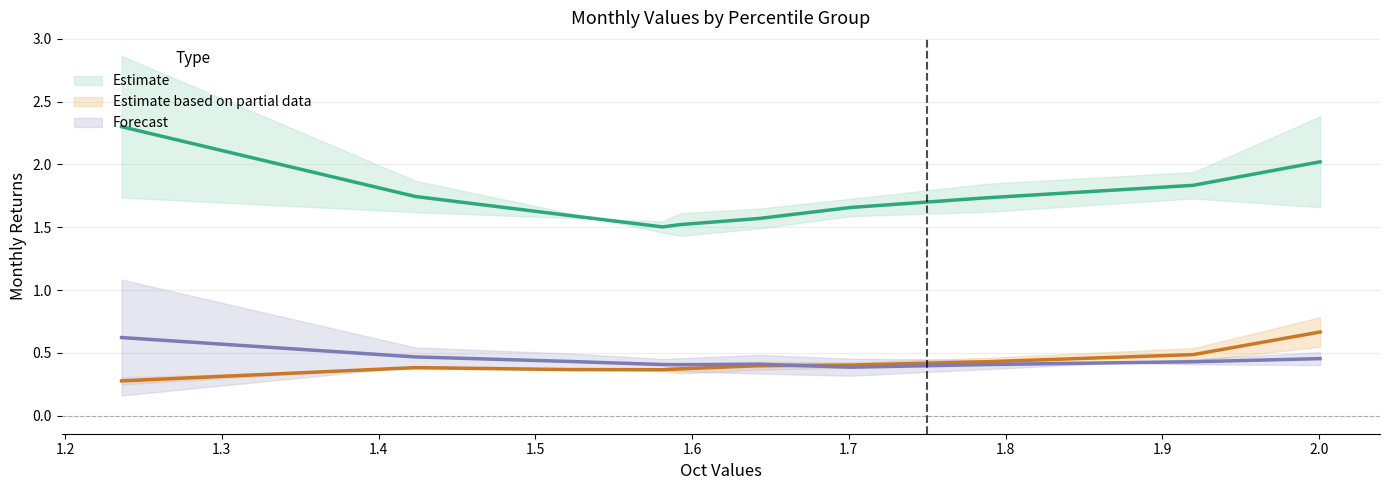

What is the difference between the Estimate (mean) values at 1.9 and 1.5?

0.3